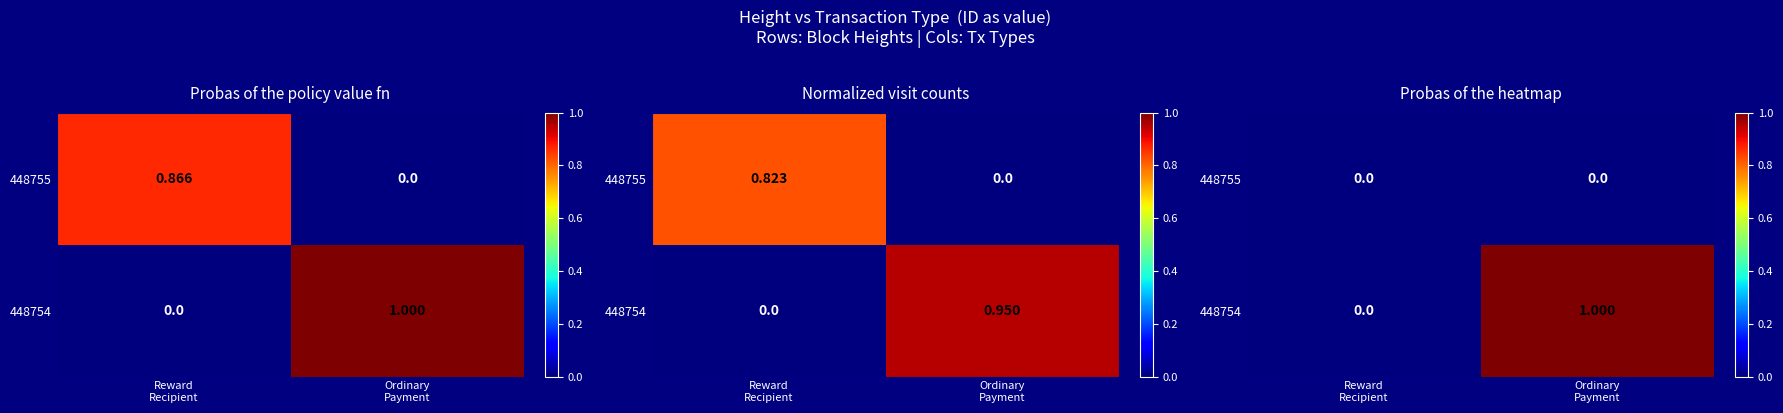

True or false: 448754 has a value of 1 at Reward Recipient.

False